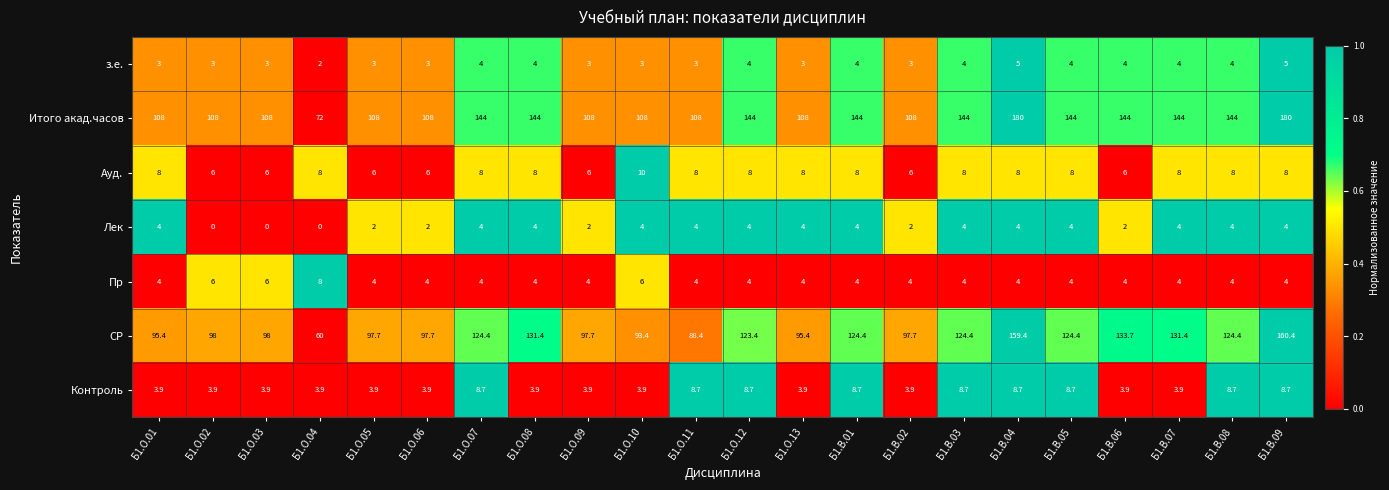

What is the difference between the highest and lowest values at Б1.О.05?

106.0